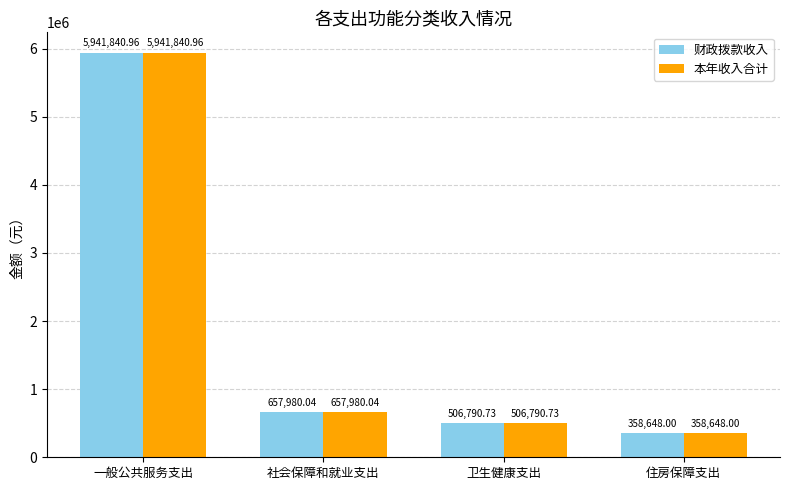

Reading right to left, extract all data points from this chart.

财政拨款收入: 358648.0	506790.7	657980.0	5941841.0
本年收入合计: 358648.0	506790.7	657980.0	5941841.0